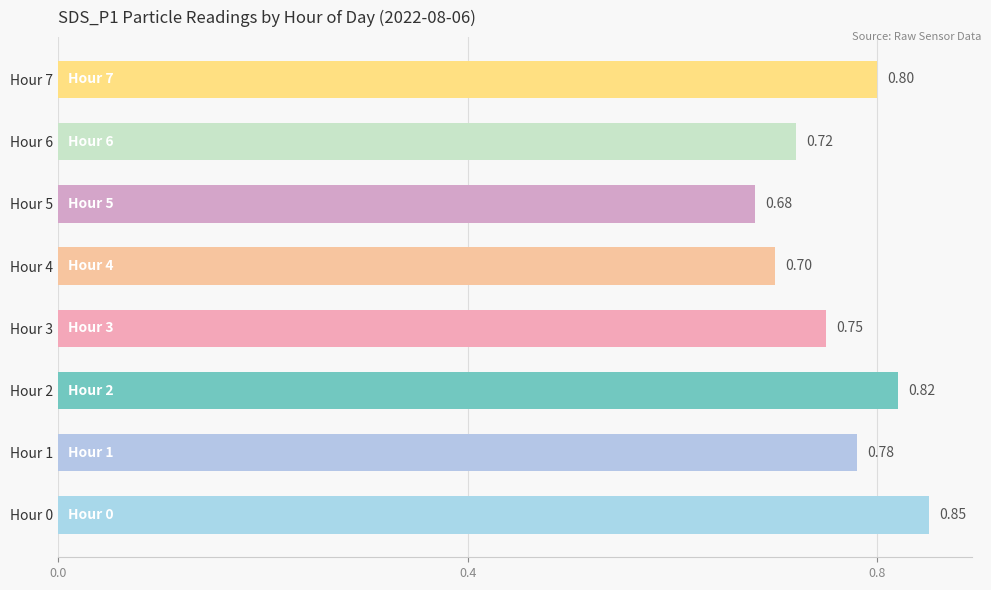

What is the minimum value shown in the chart?

0.7